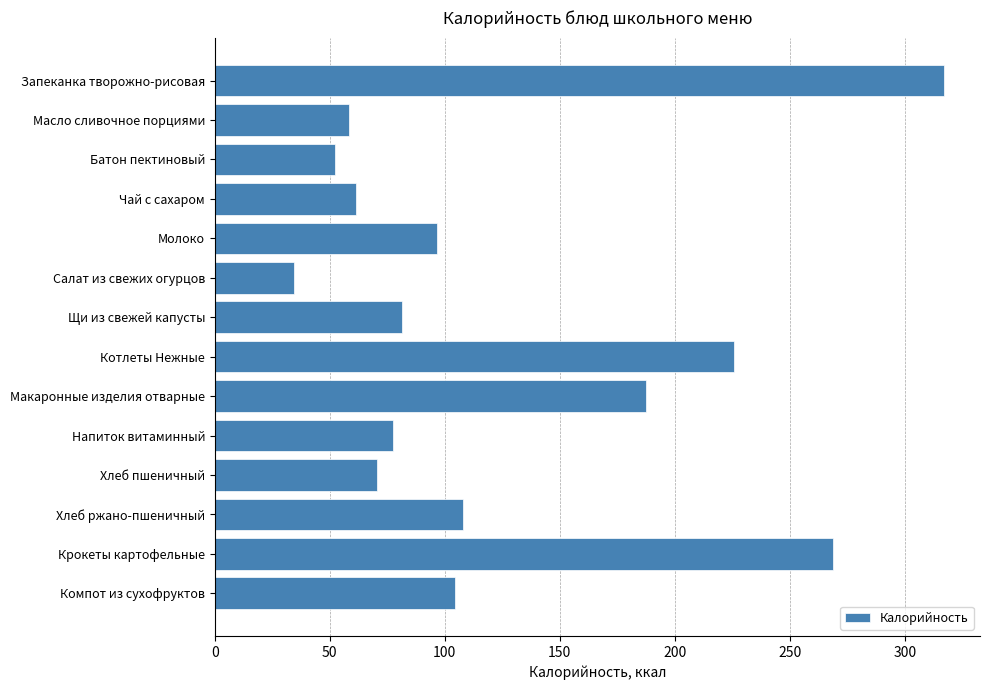

Reading top to bottom, list all the values displayed in this chart.

Запеканка творожно-рисовая=316.8	Масло сливочное порциями=58.2	Батон пектиновый=52.3	Чай с сахаром=61.2	Молоко=96.4	Салат из свежих огурцов=34.5	Щи из свежей капусты=81.4	Котлеты Нежные=225.8	Макаронные изделия отварные=187.6	Напиток витаминный=77.6	Хлеб пшеничный=70.3	Хлеб ржано-пшеничный=108.0	Крокеты картофельные=268.7	Компот из сухофруктов=104.4